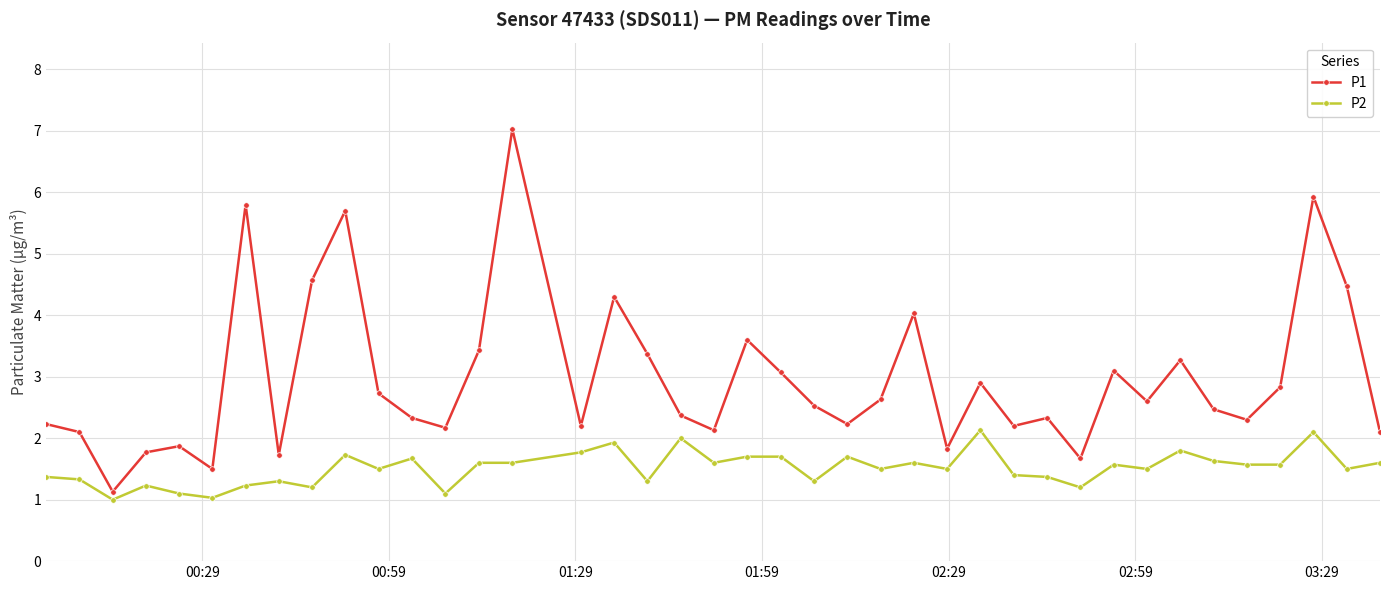

What is the value of the P1 point at the 35th from the left?

2.5